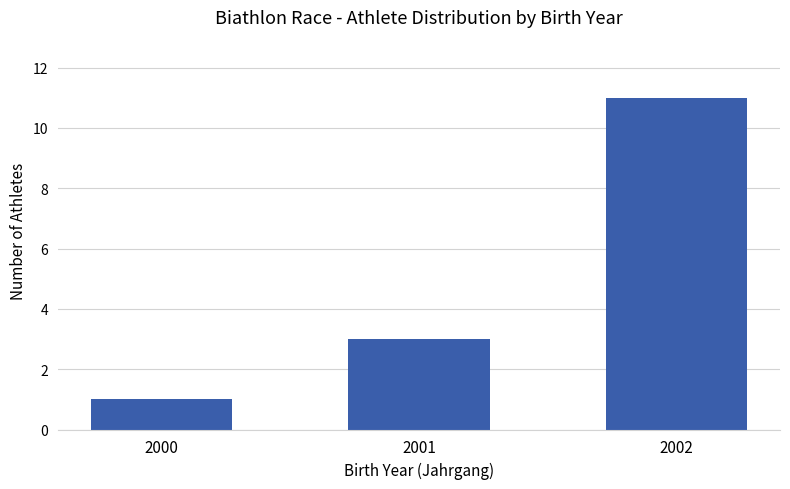

Reading right to left, list all the values displayed in this chart.

11	3	1